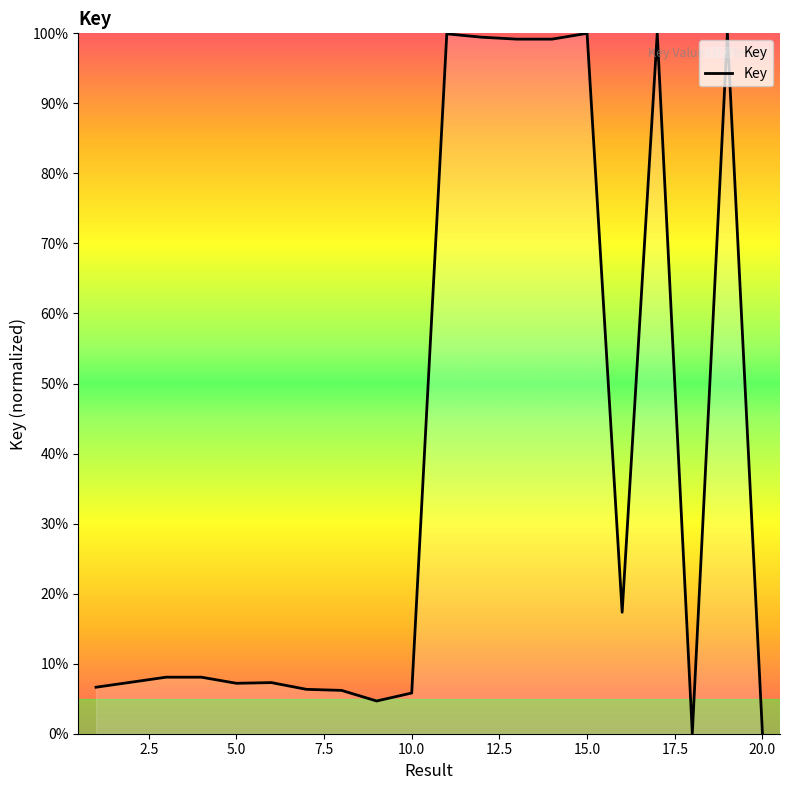

What is the maximum value shown in the chart?

100.0